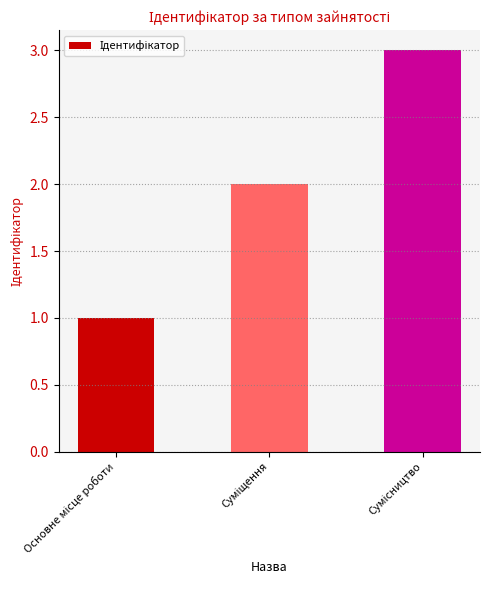

What is the greatest value displayed?

3